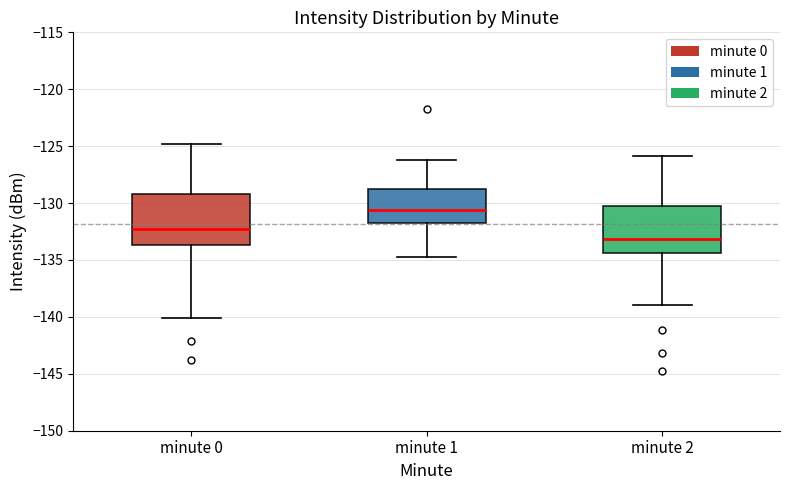

Reading left to right, transcribe this box plot: for each box, give where its median line is, the range the box spans, and where its two whiskers end, as read against the y-axis. The values are not printed on the chart, so give them approximately, as read against the axis.

minute 0: median -132.5, box -133.5 to -129.0, whiskers -140.0 to -125.0
minute 1: median -130.5, box -132.0 to -129.0, whiskers -134.5 to -126.0
minute 2: median -133.0, box -134.5 to -130.0, whiskers -139.0 to -126.0